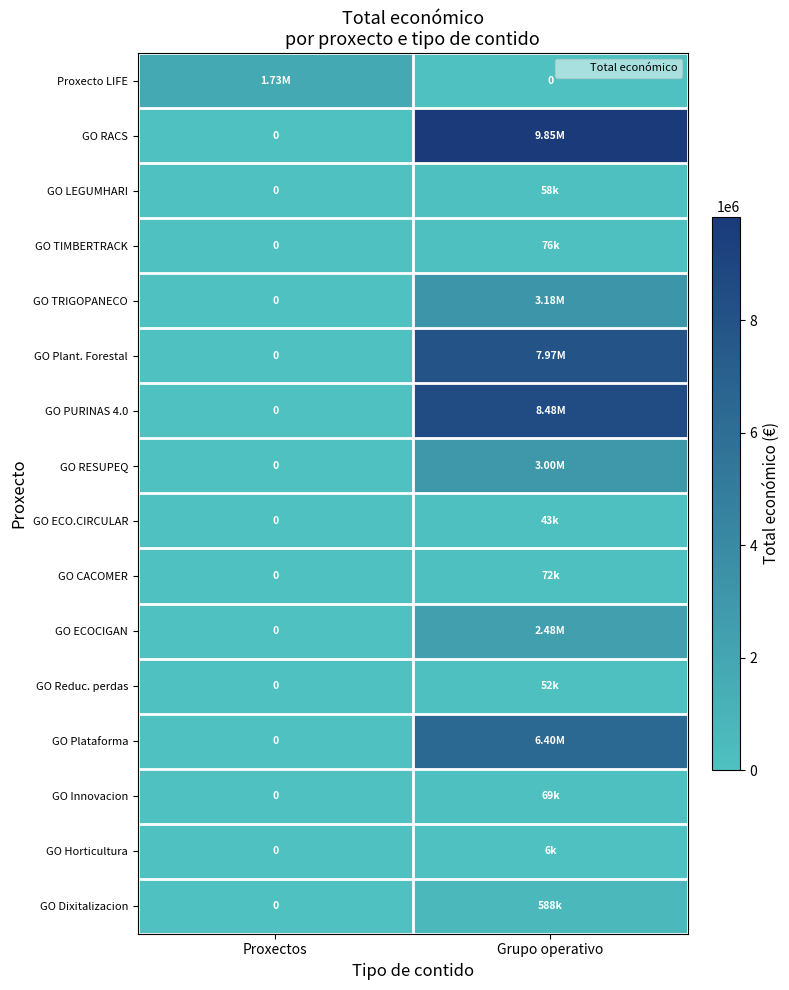

Rank the categories by GO PURINAS 4.0 value from highest to lowest.

Grupo operativo, Proxectos